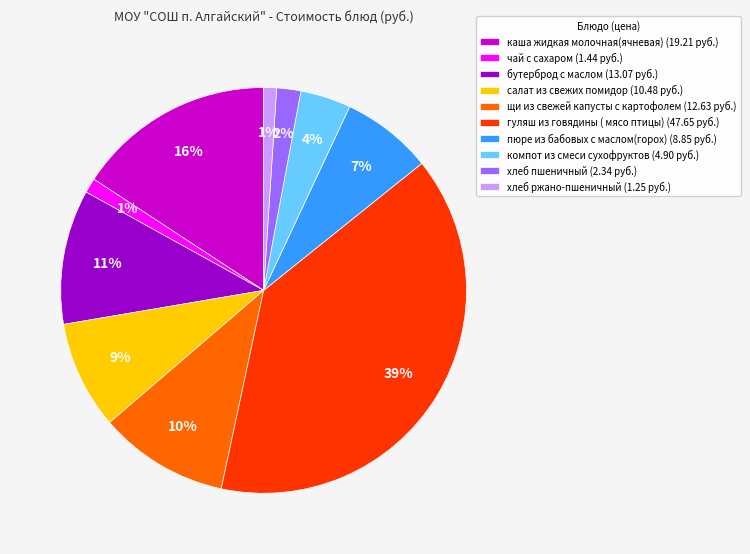

Is there any slice that represents more than half of the pie?

No